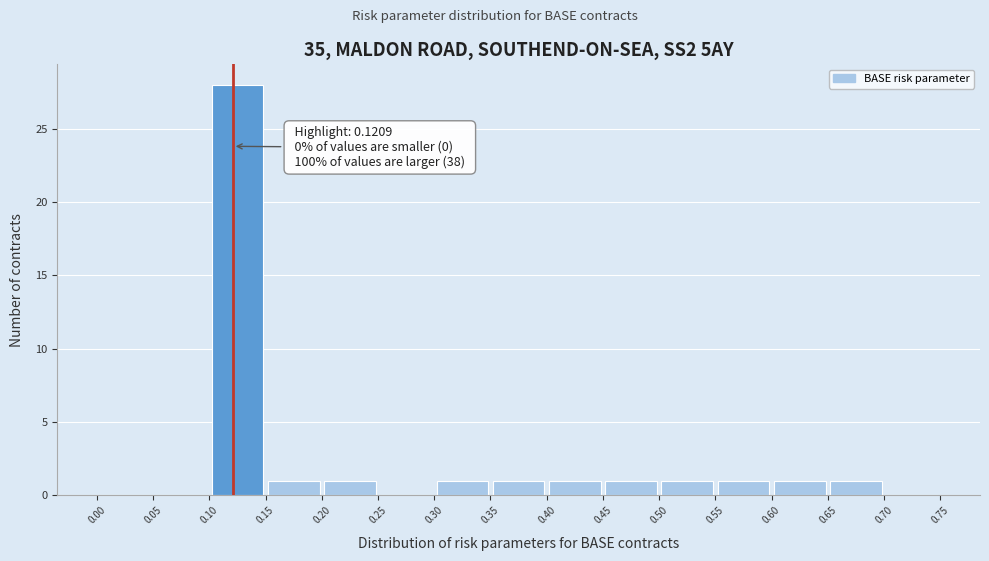

Over which range of the x-axis is the bar tallest?

0.10 to 0.15